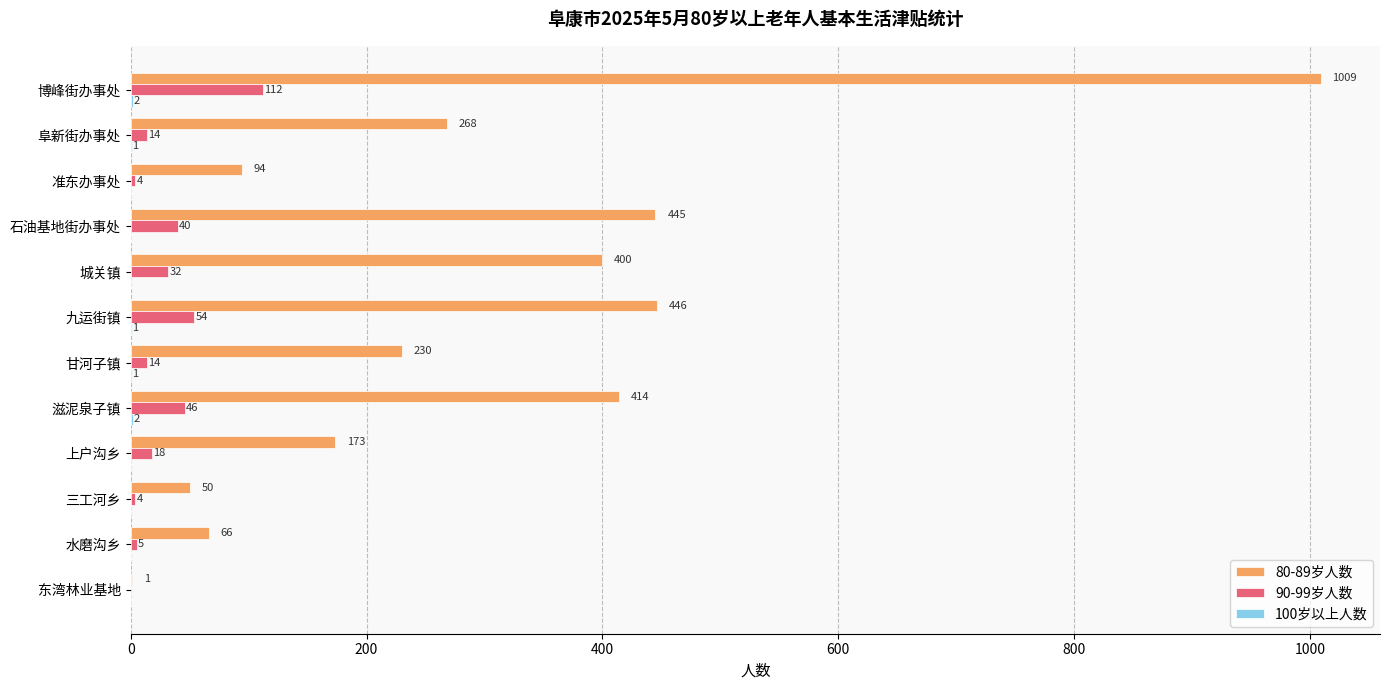

Between 甘河子镇 and 东湾林业基地, which series saw the biggest shift?

80-89岁人数